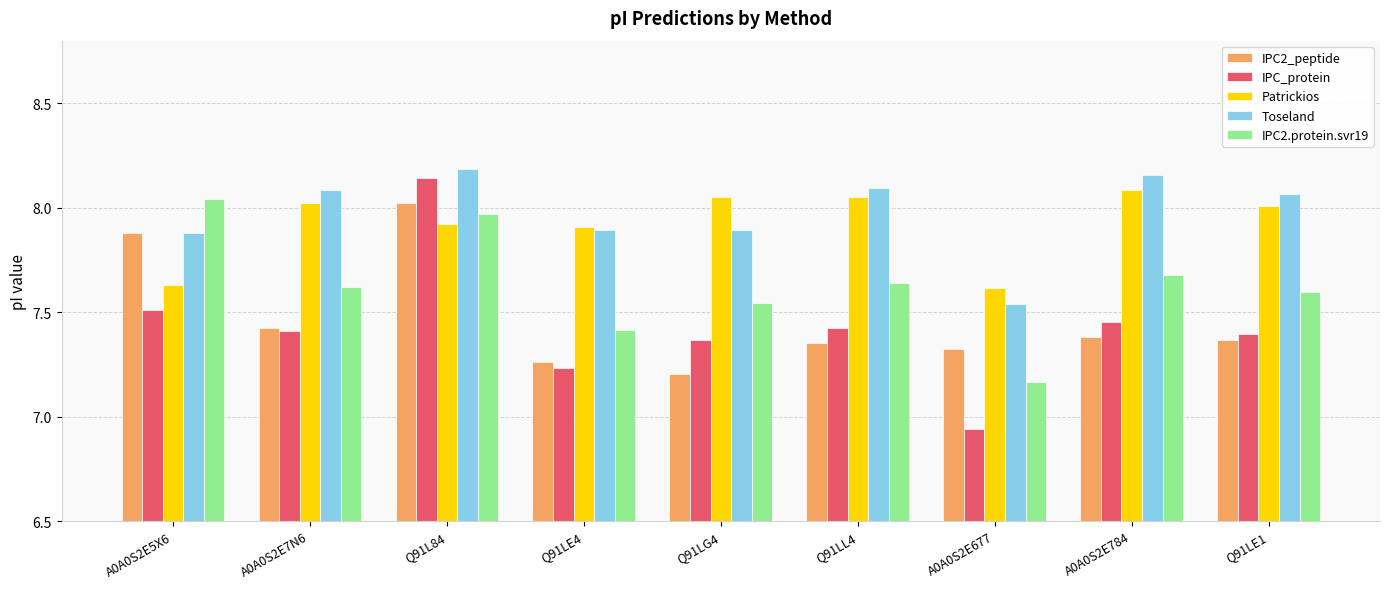

What is the value of the Patrickios bar at the 4th from the left?

7.9